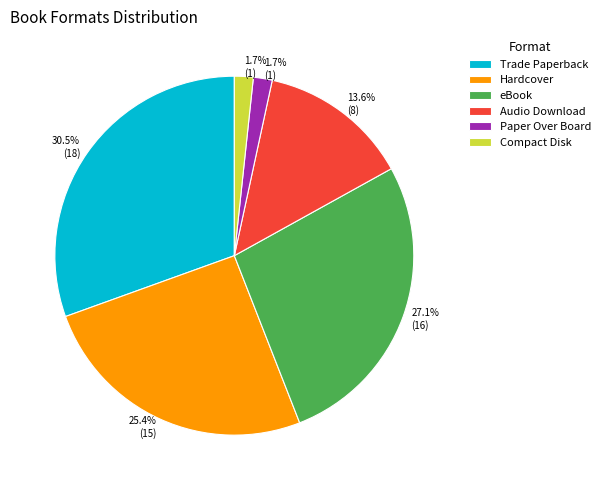

What portion of the pie excludes Hardcover?

74.6%